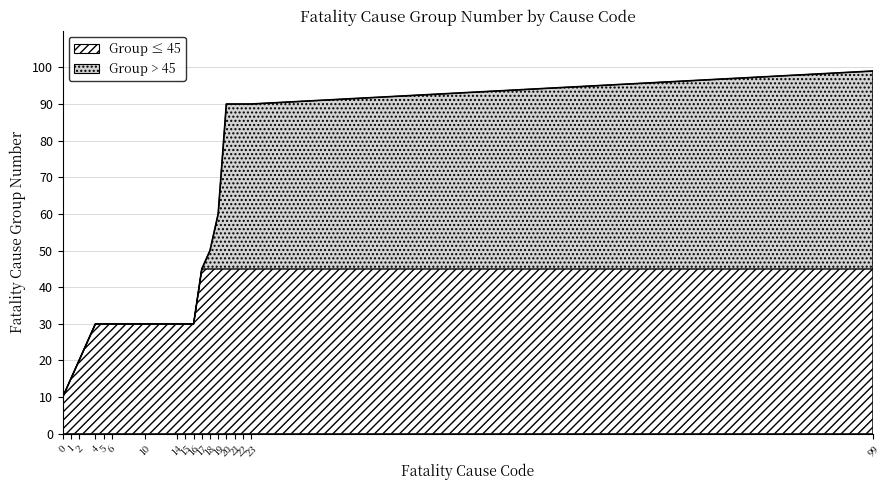

Does the chart have visible grid lines?

Yes